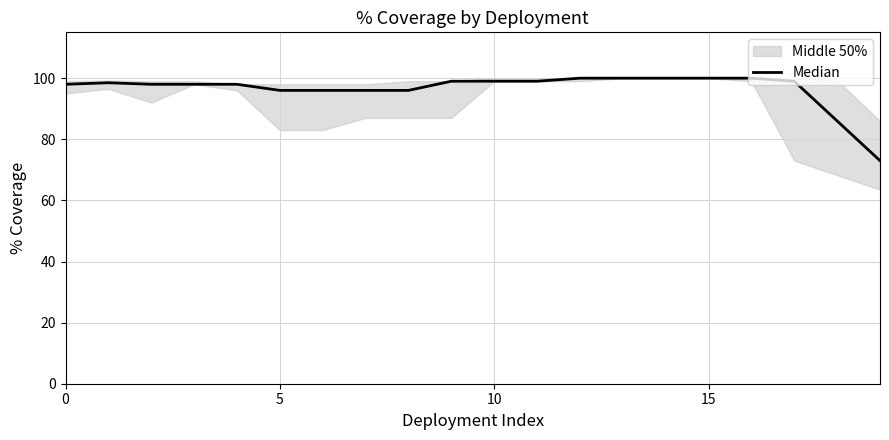

What is the label of the 13th point from the right?

7